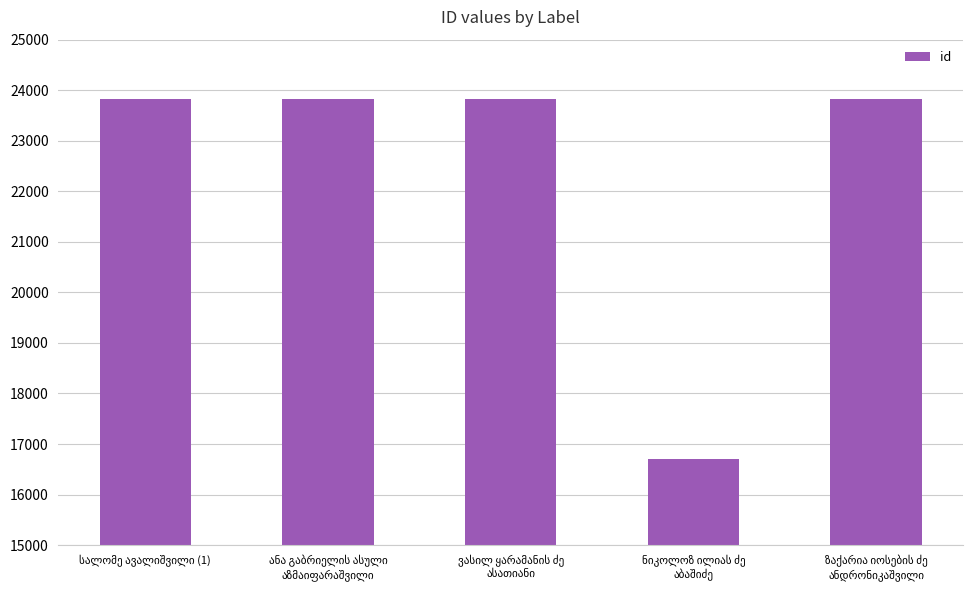

What is the greatest value displayed?

23834